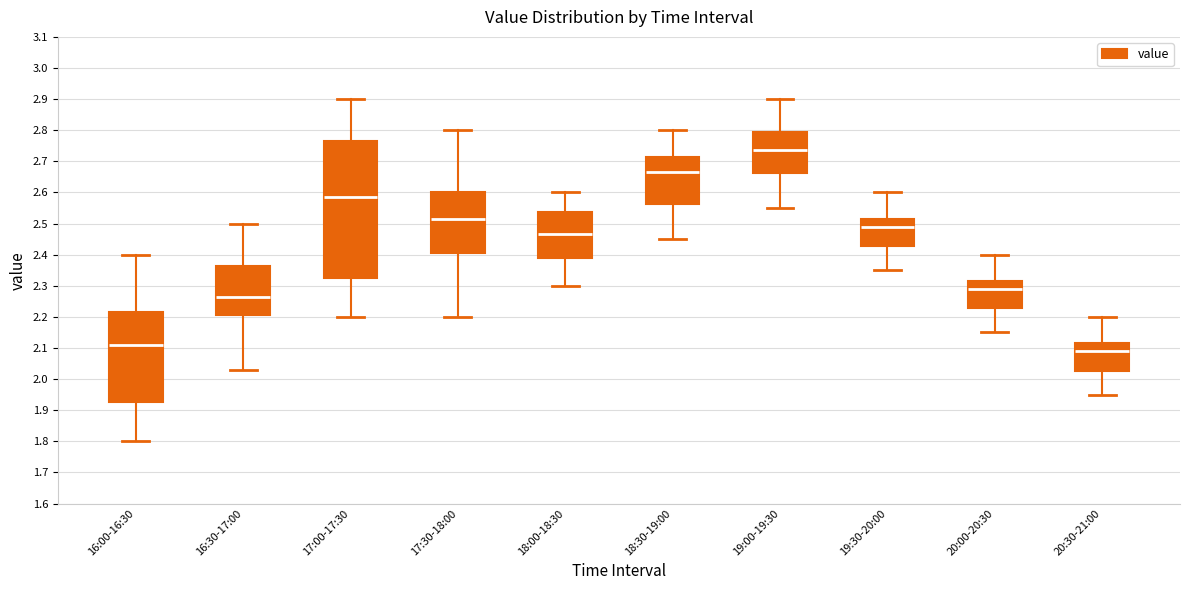

Where does the median line of the box for 20:30-21:00 sit on the y-axis? The values are not printed on the chart, so give them approximately, as read against the axis.

2.09